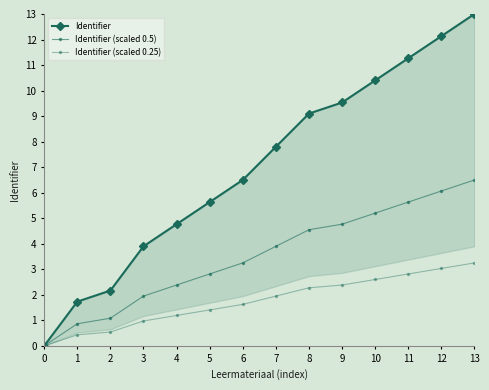

What is the value of the Identifier (scaled 0.5) point at the 9th from the left?

4.5